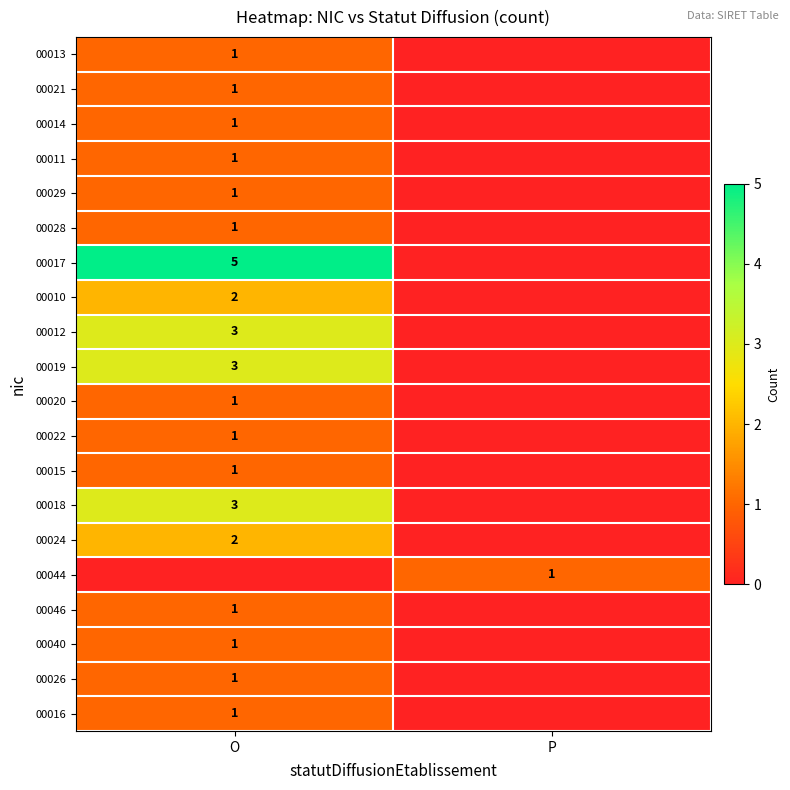

Which label corresponds to the smallest value in the chart?

P